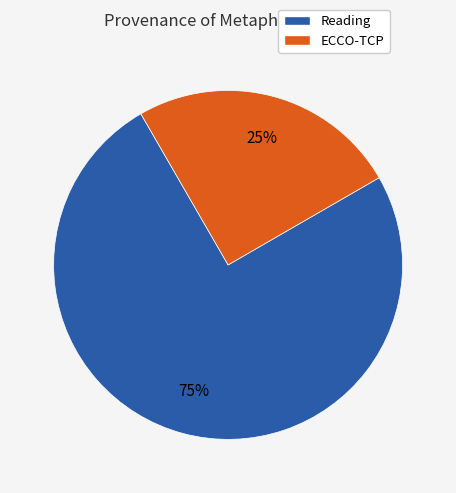

Does Reading represent more than half of the total?

Yes